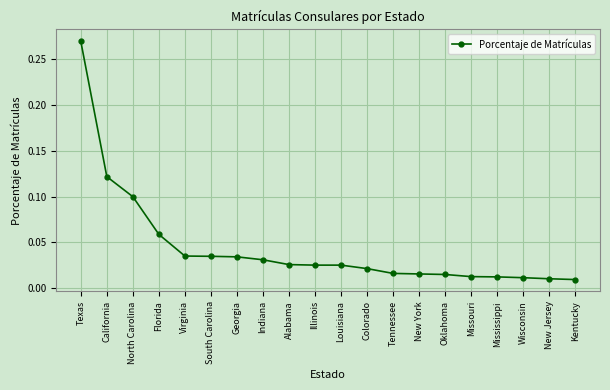

How many categories are shown in the chart?

20